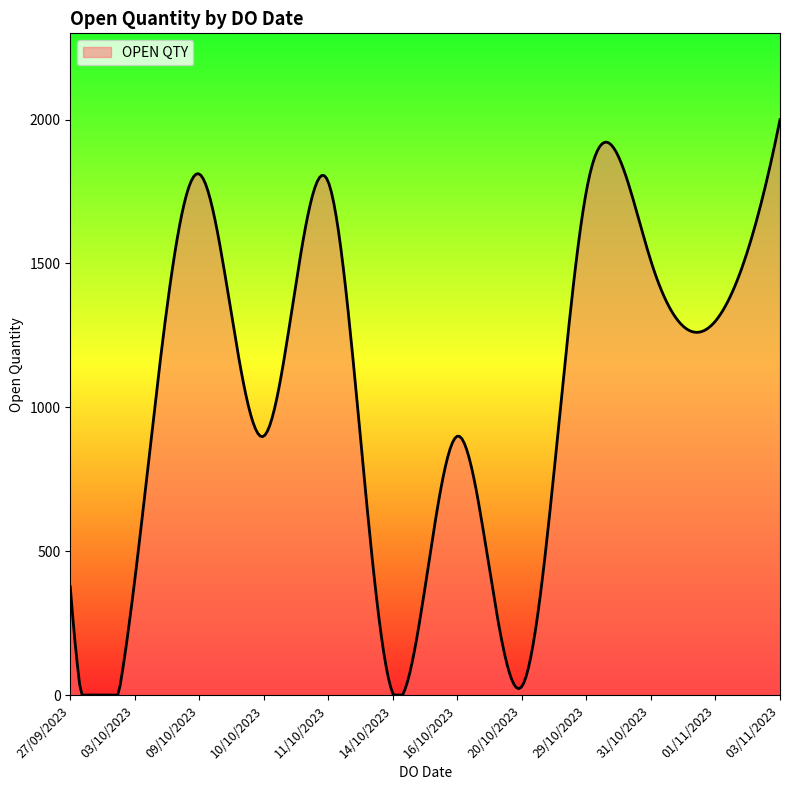

What is the difference between the maximum and minimum values?

2000.0